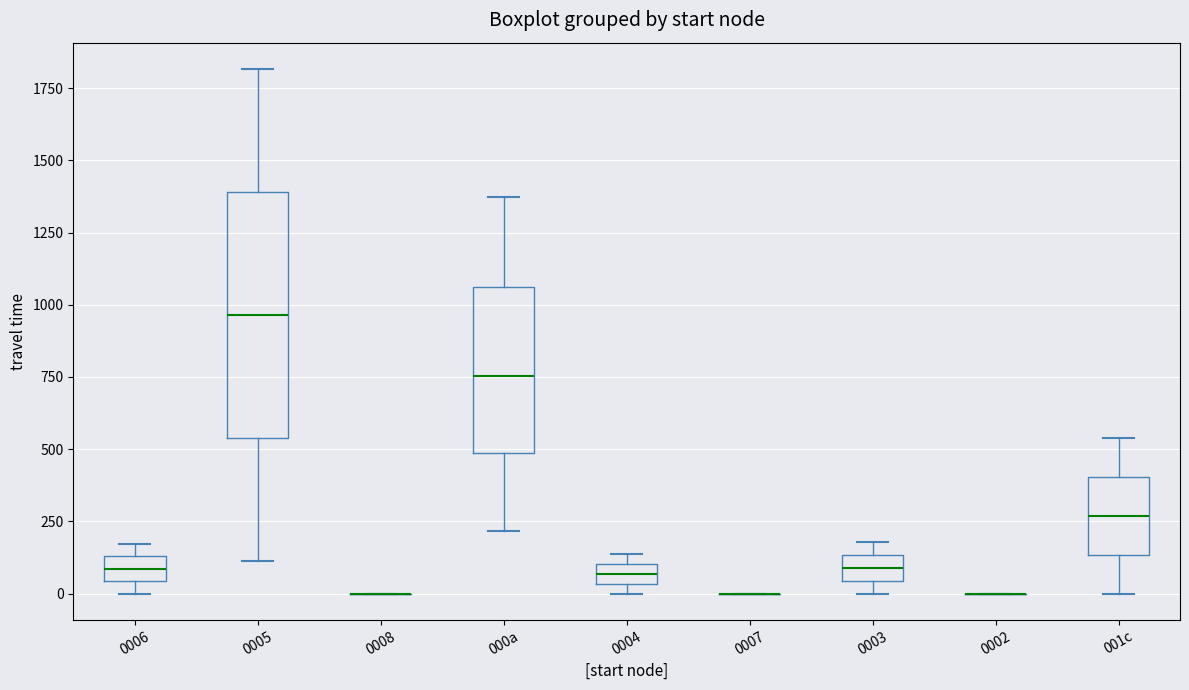

Where does the median line of the box for 0003 sit on the y-axis? The values are not printed on the chart, so give them approximately, as read against the axis.

100